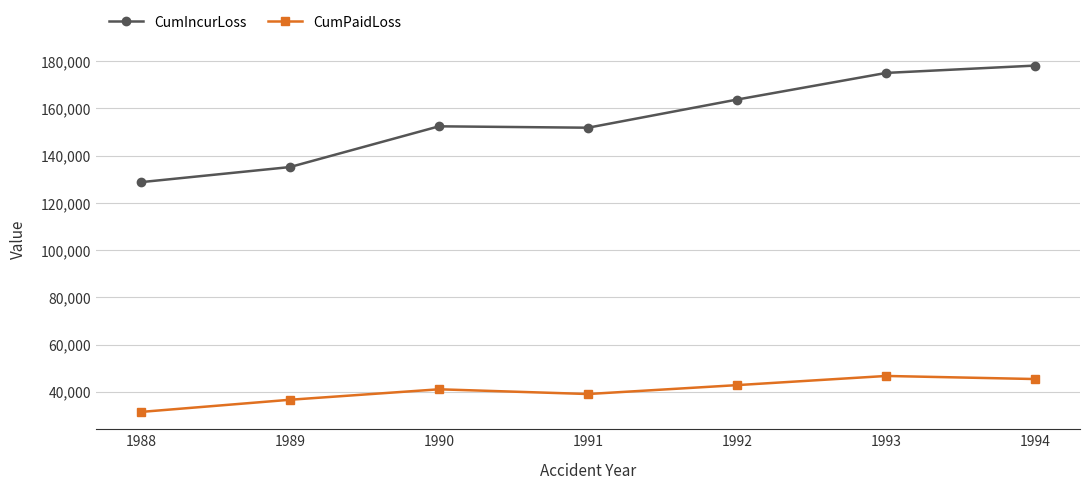

In CumPaidLoss, how many points are lower than both neighbors (excluding endpoints)?

1